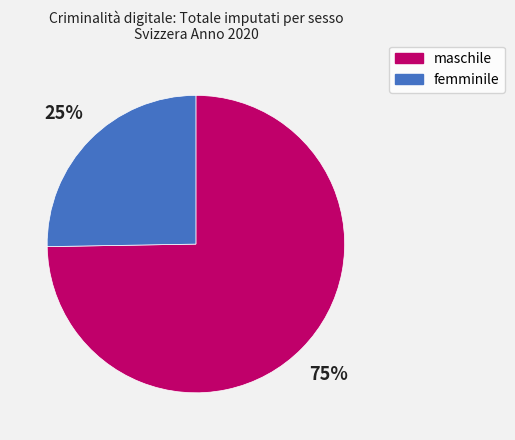

How many segments does this pie chart have?

2